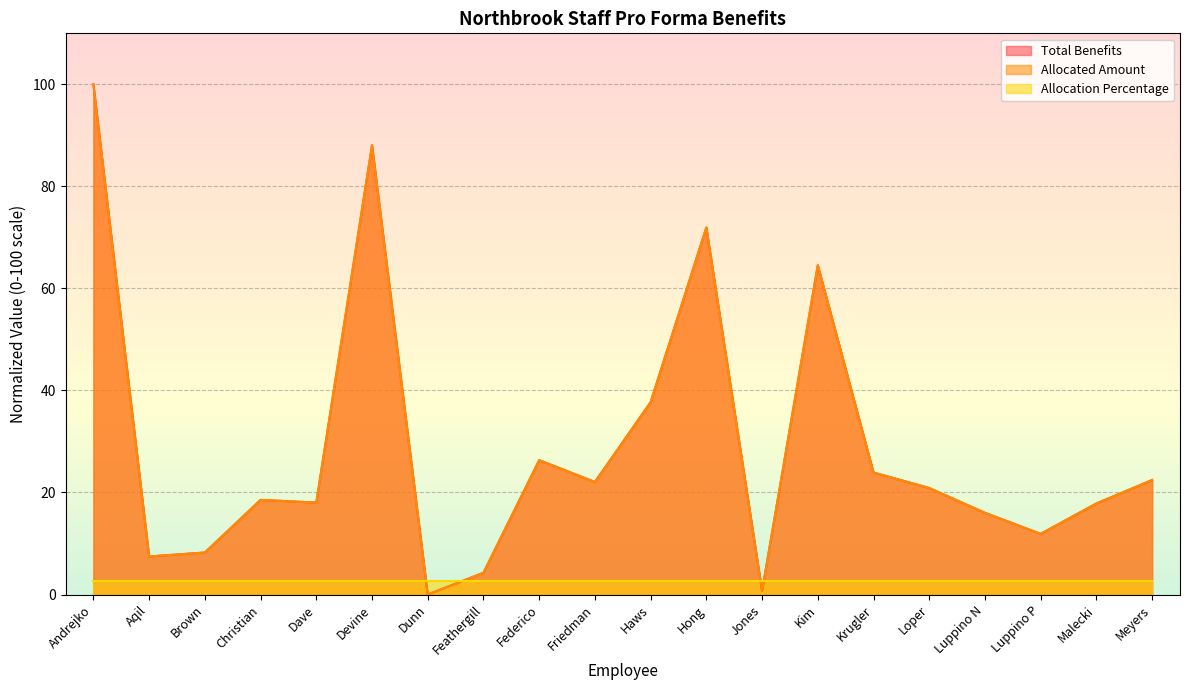

What is the greatest value displayed?

100.0